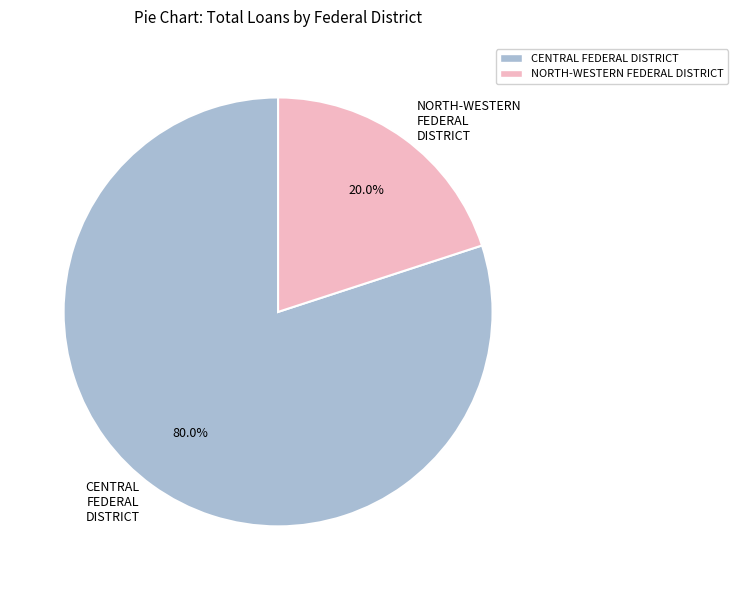

What is the smallest slice in the pie chart?

NORTH-WESTERN FEDERAL DISTRICT